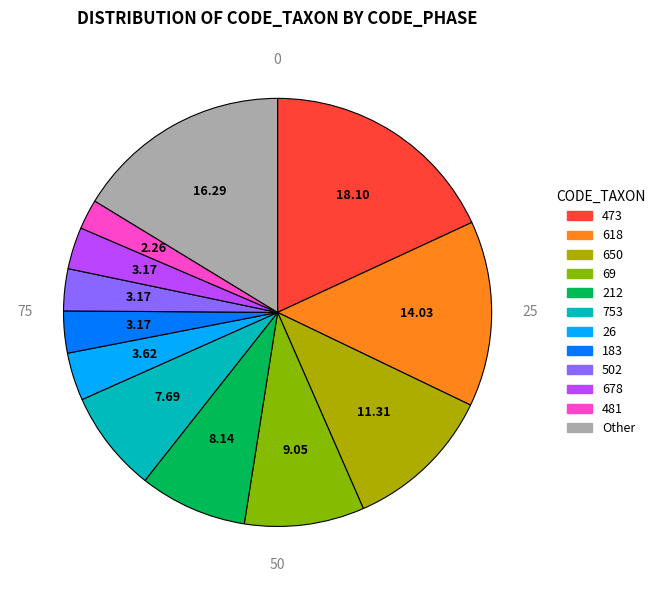

Which has a higher value, 69 or 26?

69